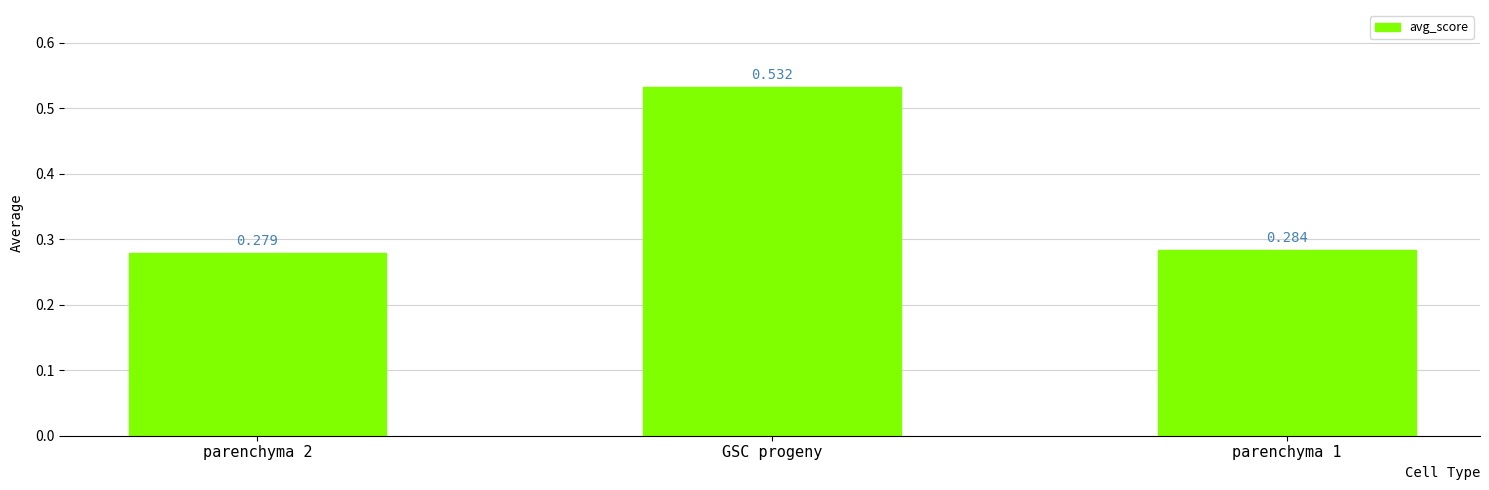

What is the label of the 2nd bar from the left?

GSC progeny